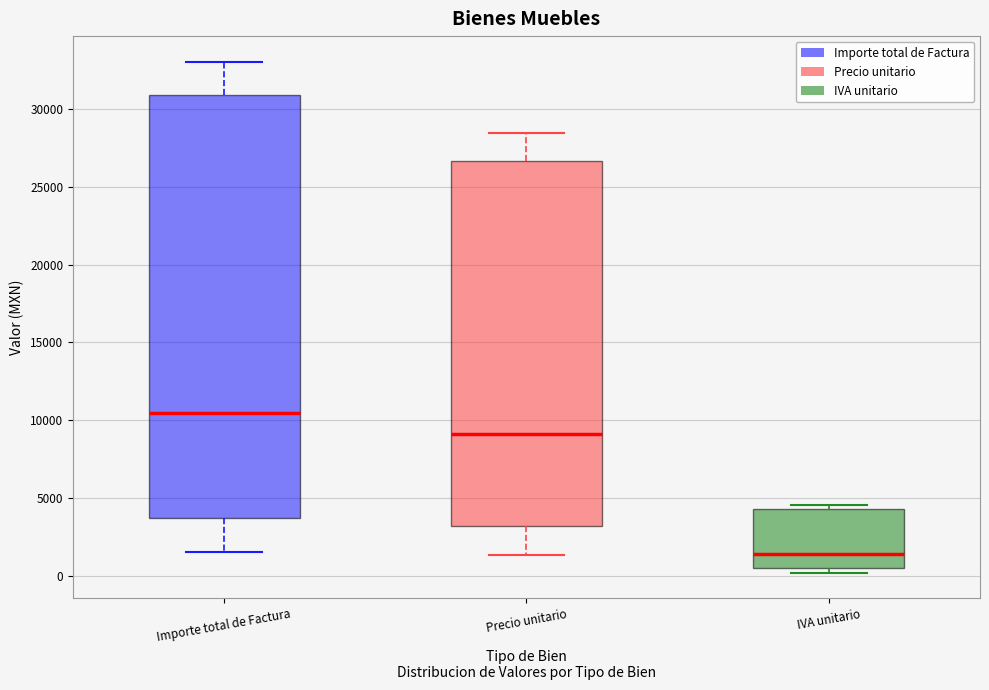

Comparing the boxes themselves (not the whiskers), which one is the tallest?

Importe total de Factura